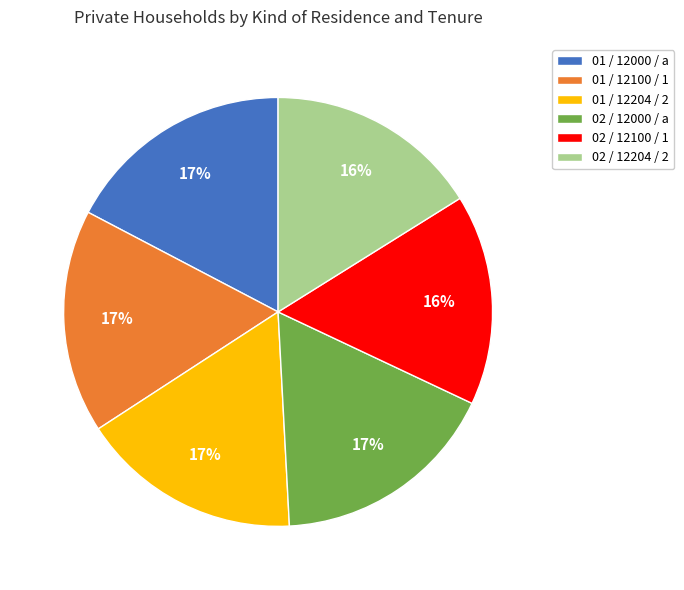

What percentage is the 01 / 12000 / a slice, to the nearest percent?

17%